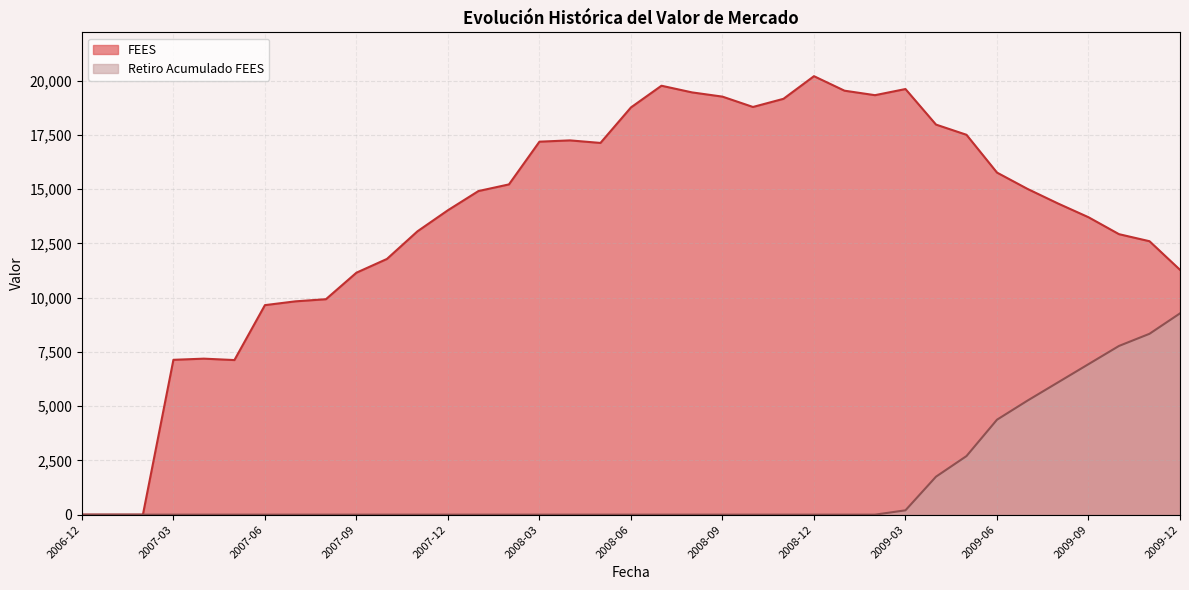

At which category does FEES reach its first local valley?

2007-05